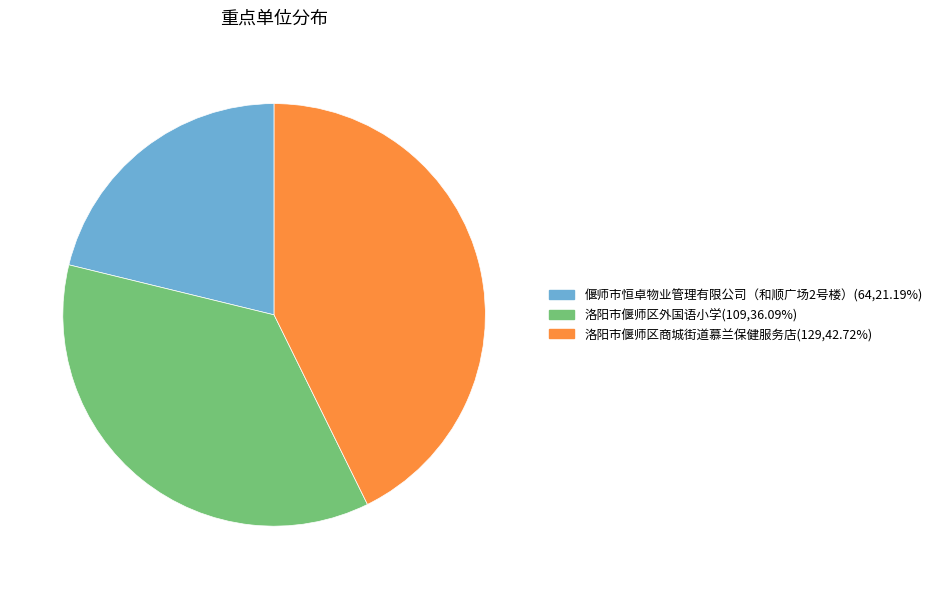

Does any single category account for the majority?

No